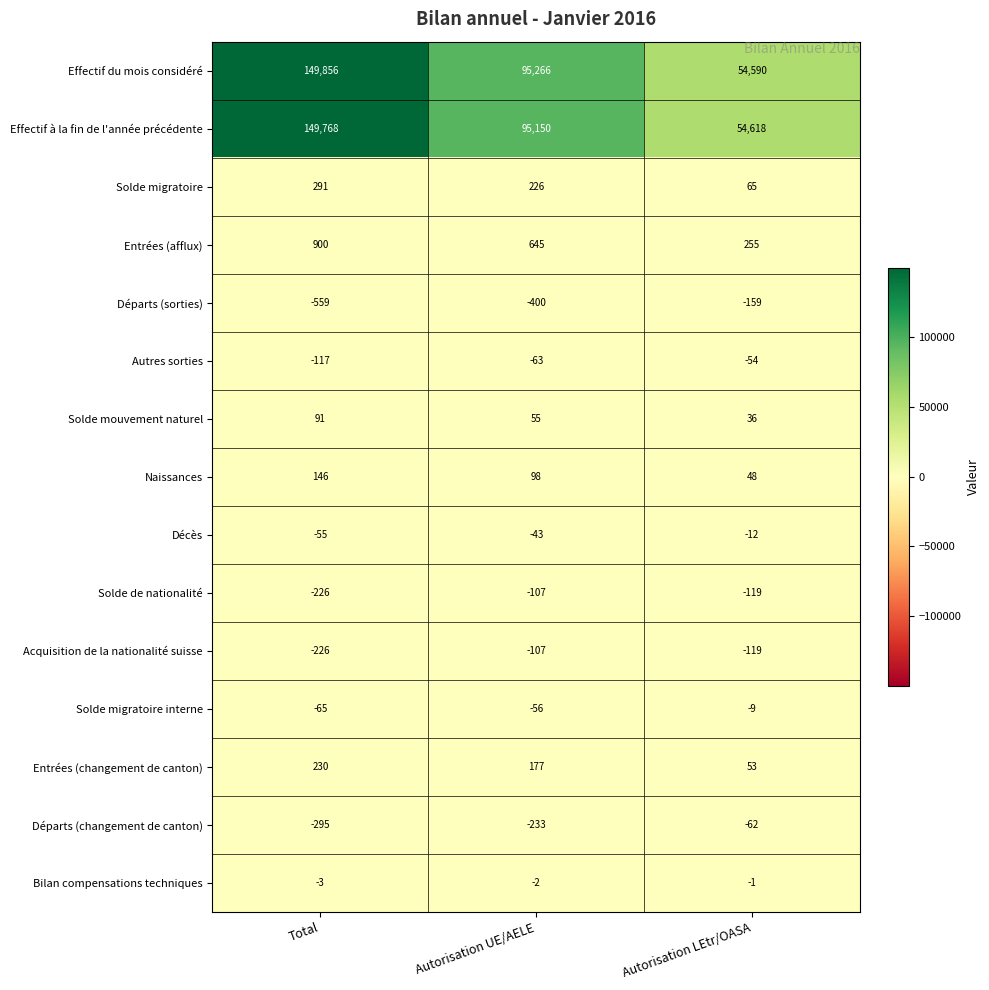

Is it true that Acquisition de la nationalité suisse equals -119 at Autorisation LEtr/OASA?

True